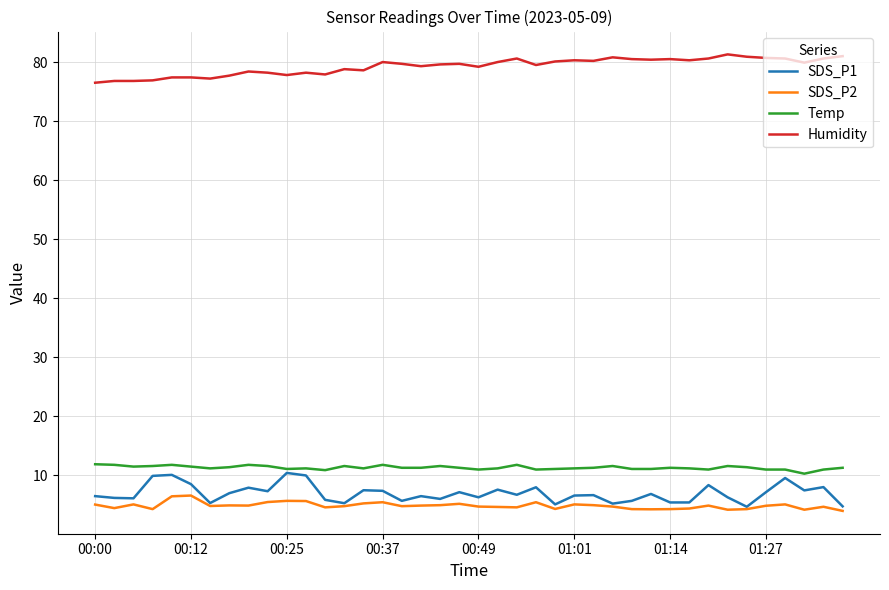

What is the maximum value shown in the chart?

81.3